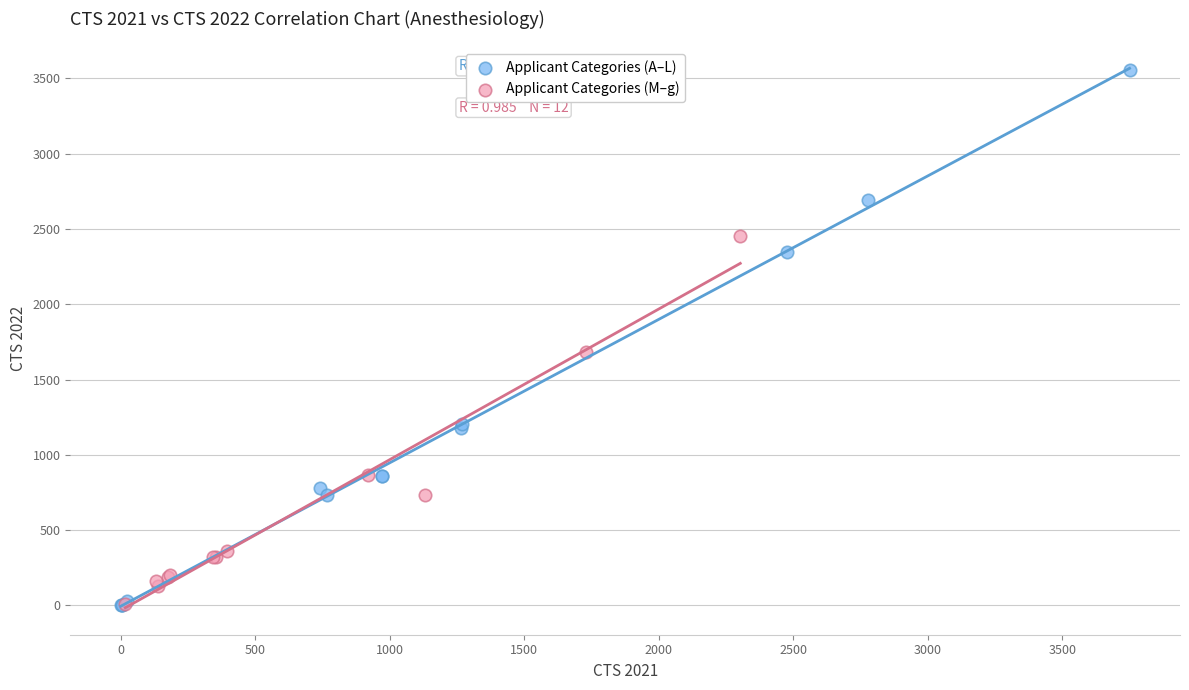

Which series has the widest spread of Y values?

Applicant Categories (A–L)